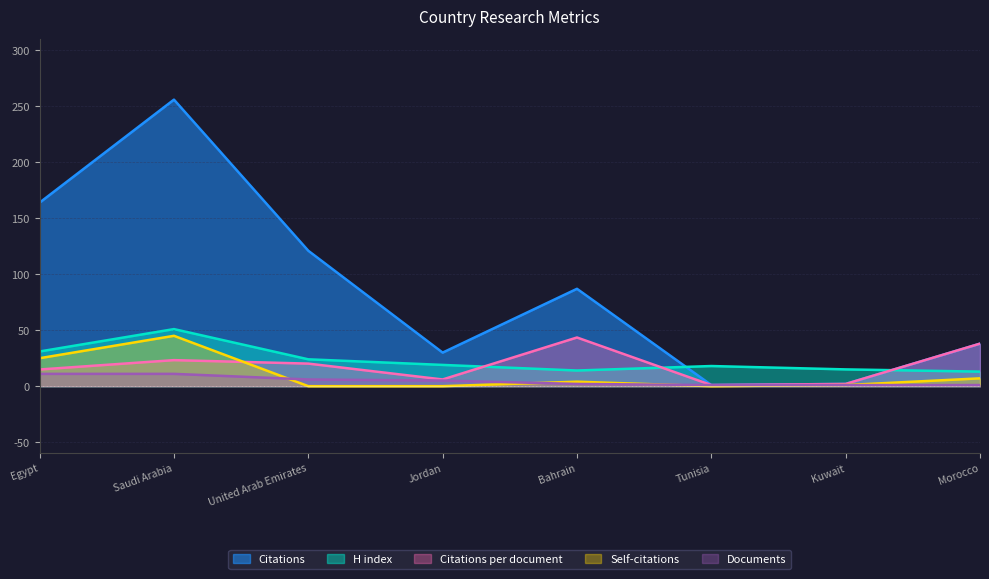

What is the label of the 5th point from the left?

Bahrain